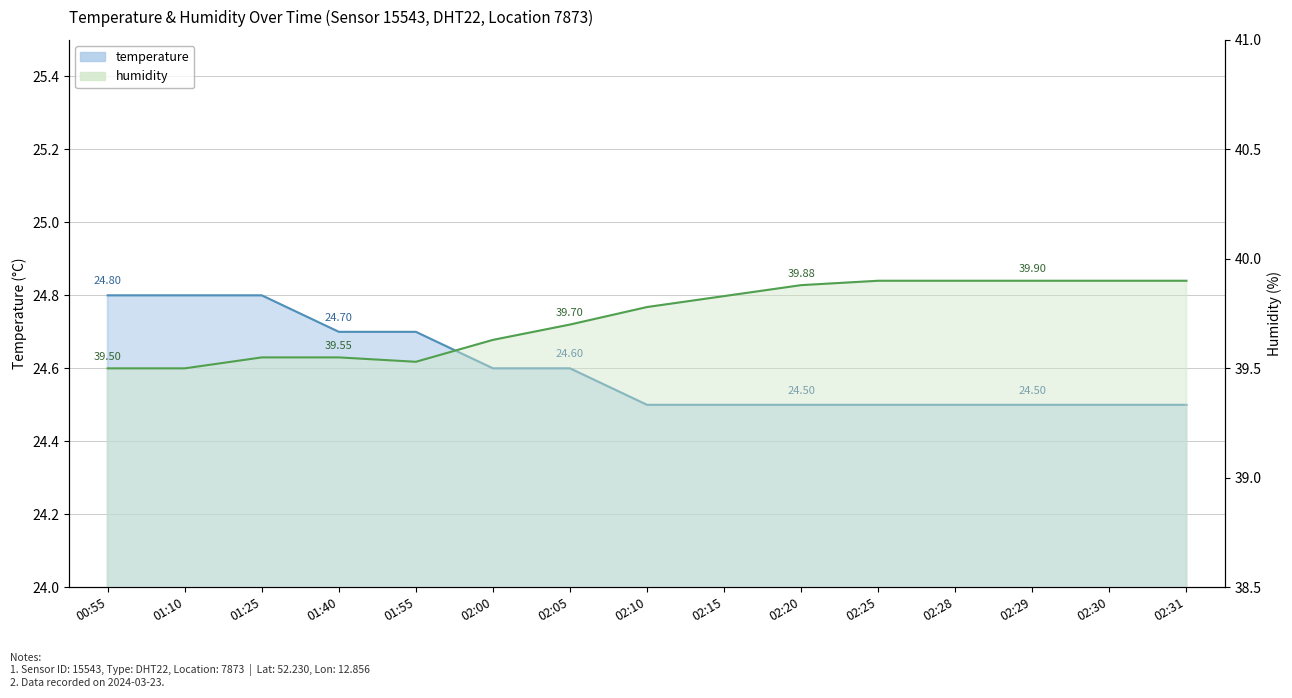

How many humidity values are between 39 and 40?

15